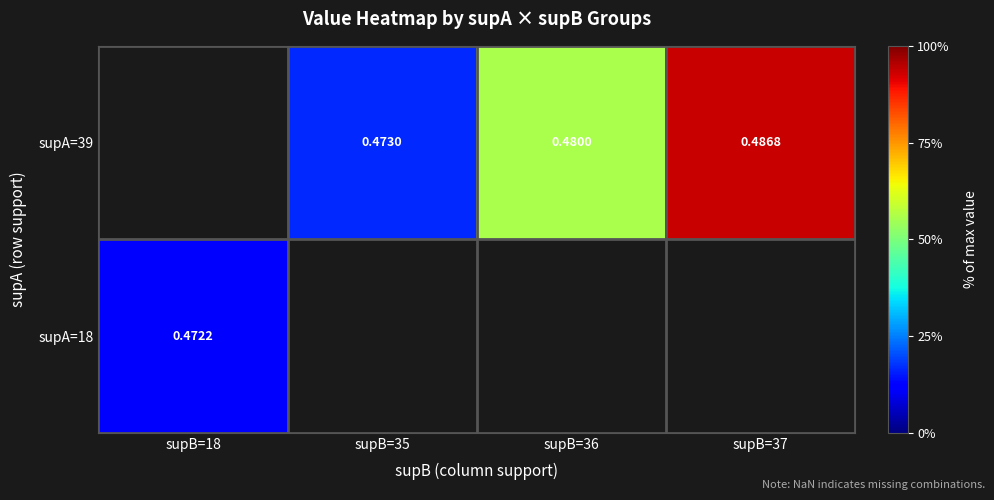

What is the smallest value displayed?

0.5